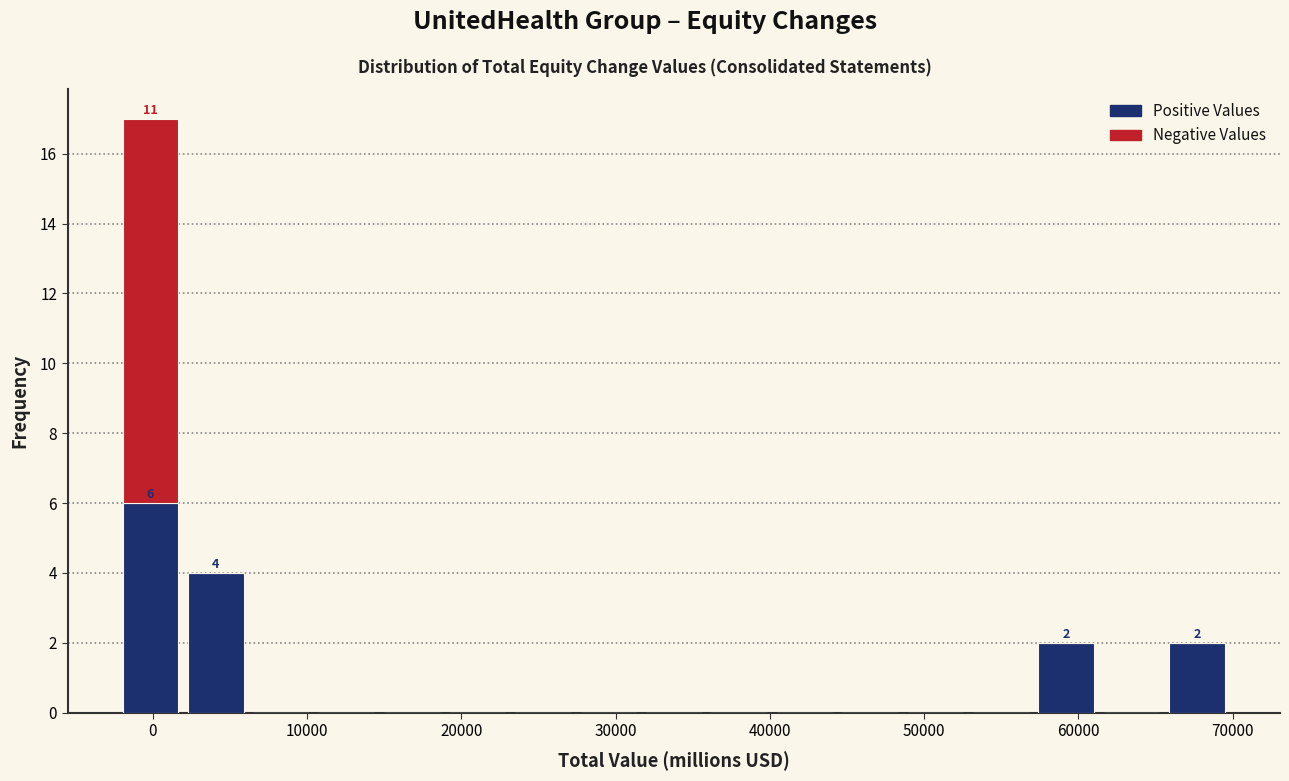

Which range on the x-axis has the tallest stacked bar (by total height)?

-2000 to 2000